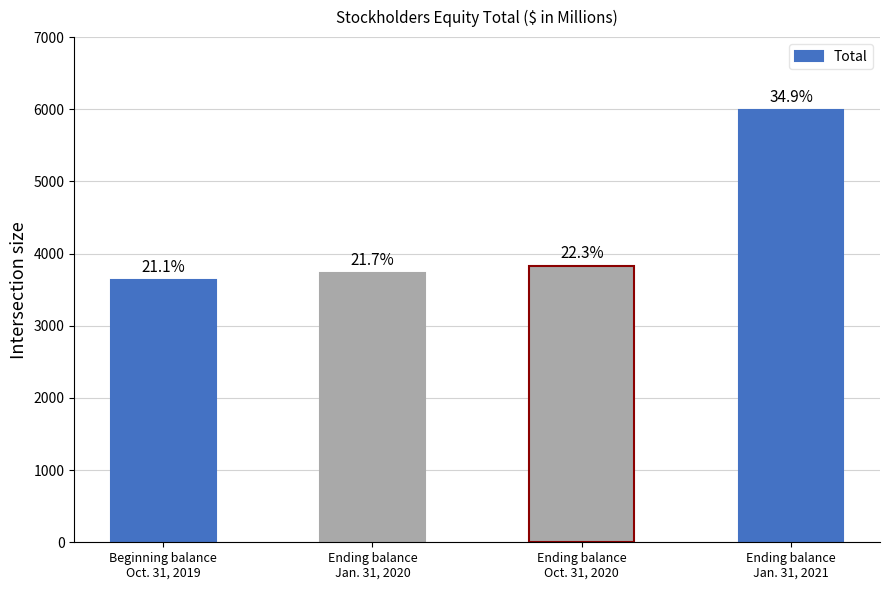

What is the average value?

4293.6